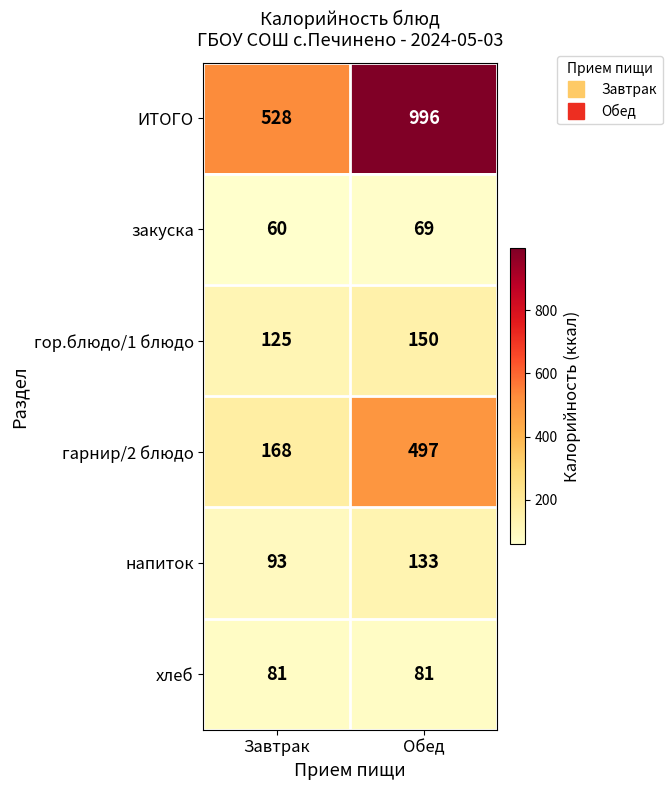

Reading left to right, list all the values displayed in this chart.

ИТОГО: Завтрак=528	Обед=996
закуска: Завтрак=60	Обед=69
гор.блюдо/1 блюдо: Завтрак=125	Обед=150
гарнир/2 блюдо: Завтрак=168	Обед=497
напиток: Завтрак=93	Обед=133
хлеб: Завтрак=81	Обед=81